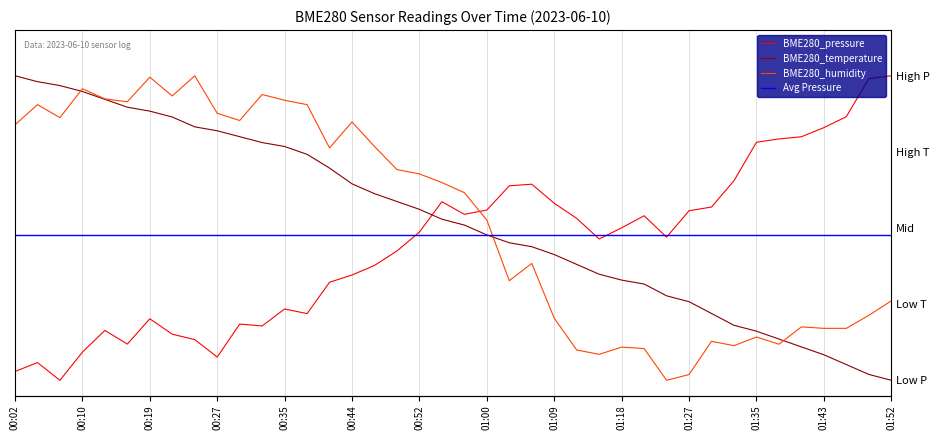

Which series changed the most between 01:06 and 01:38?

BME280_temperature